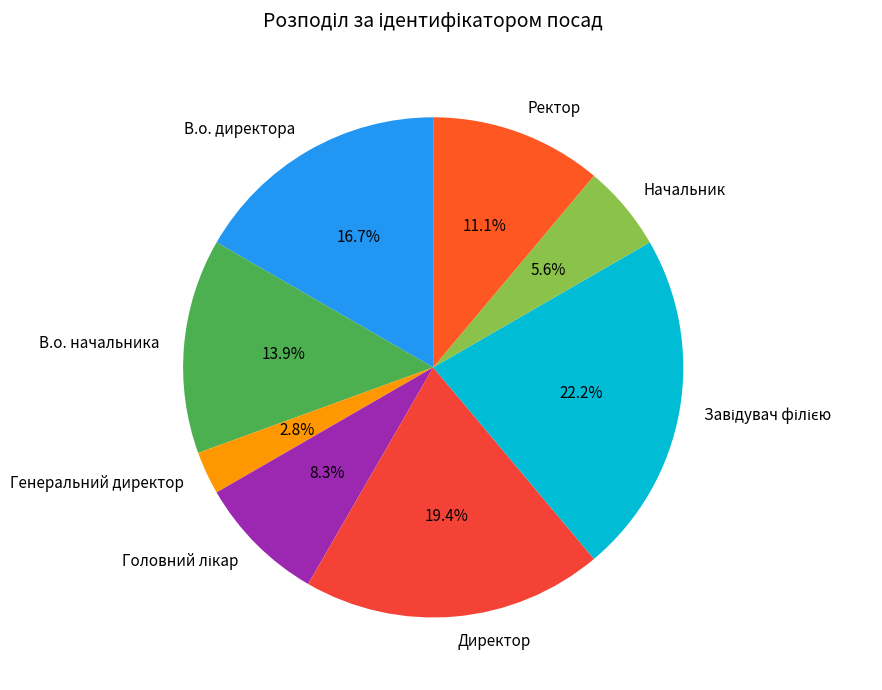

The В.о. начальника slice represents 1% of the pie. True or false?

False